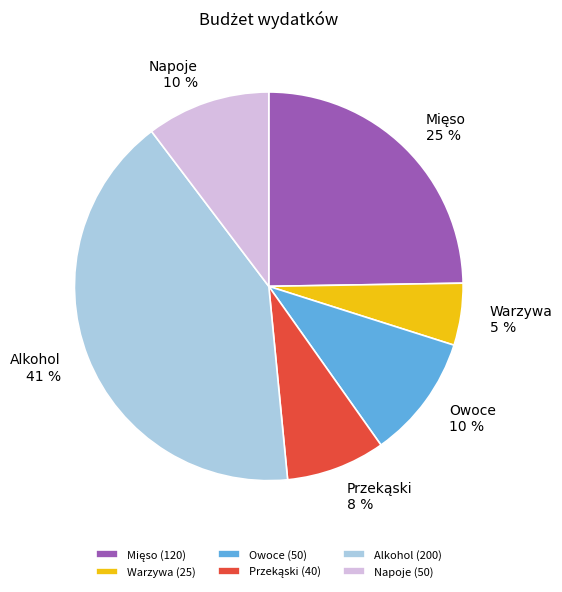

How many segments does this pie chart have?

6